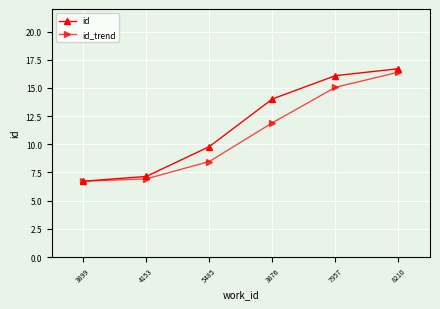

What is the total value across all series at 4153?

14.1